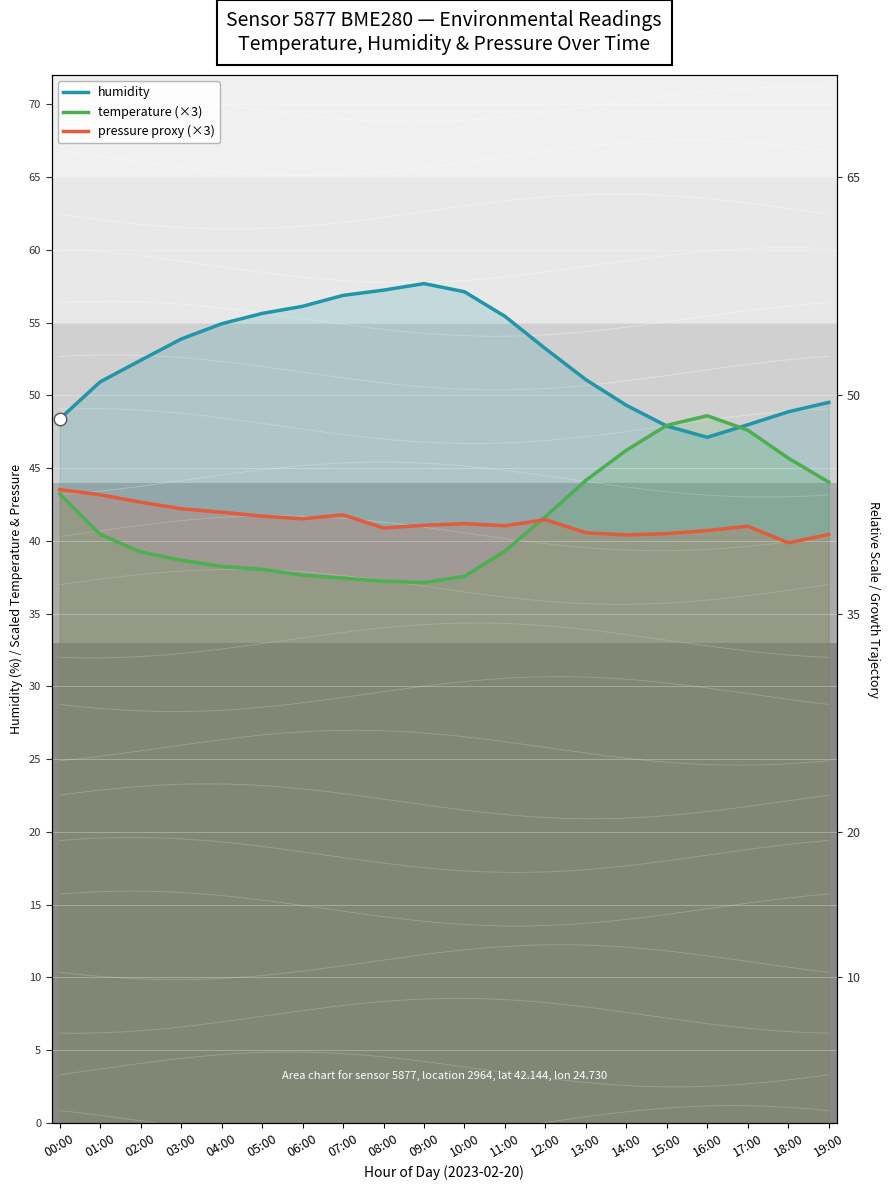

Reading left to right, what are all the values shown in this chart?

humidity: 48.4	50.9	52.4	53.9	54.9	55.6	56.1	56.9	57.2	57.7	57.1	55.4	53.2	51.1	49.3	47.9	47.1	48.0	48.9	49.5
temperature (×3): 43.2	40.4	39.2	38.7	38.2	38.0	37.7	37.4	37.2	37.1	37.6	39.3	41.7	44.2	46.2	47.9	48.6	47.6	45.7	44.0
pressure proxy (×3): 43.5	43.2	42.7	42.2	42.0	41.7	41.5	41.8	40.9	41.1	41.2	41.0	41.5	40.6	40.4	40.5	40.7	41.0	39.9	40.4